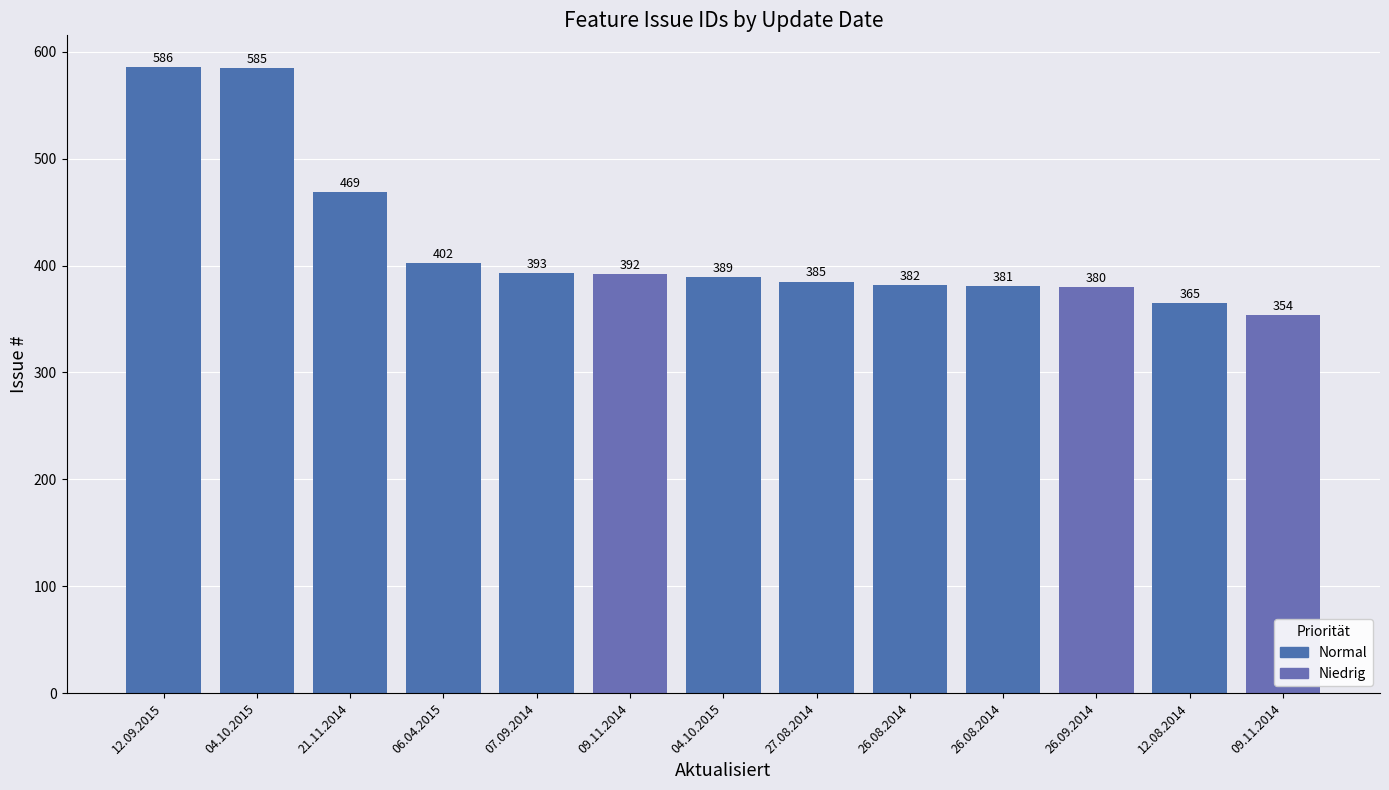

Rank the categories by value from lowest to highest.

09.11.2014, 12.08.2014, 26.09.2014, 26.08.2014, 26.08.2014, 27.08.2014, 04.10.2015, 09.11.2014, 07.09.2014, 06.04.2015, 21.11.2014, 04.10.2015, 12.09.2015